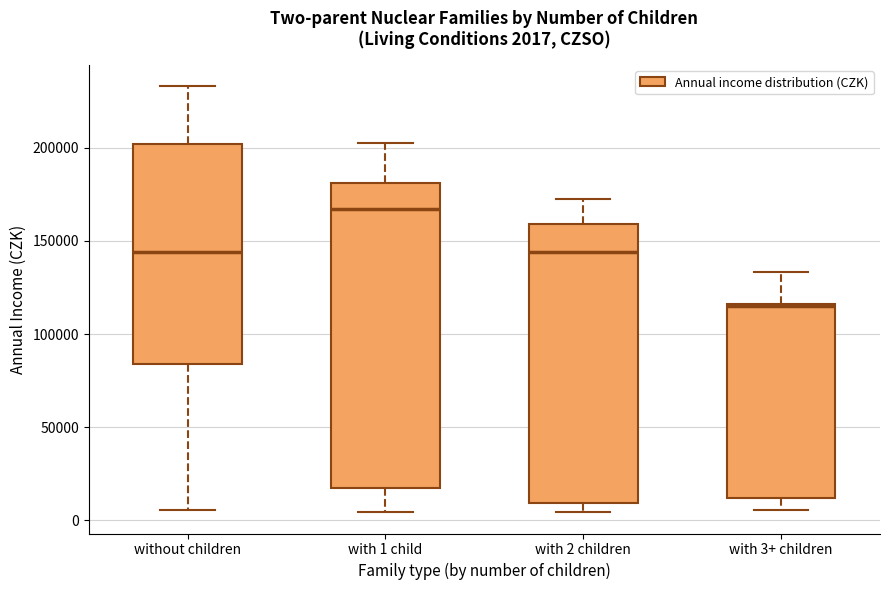

Which box's median line is the highest?

with 1 child